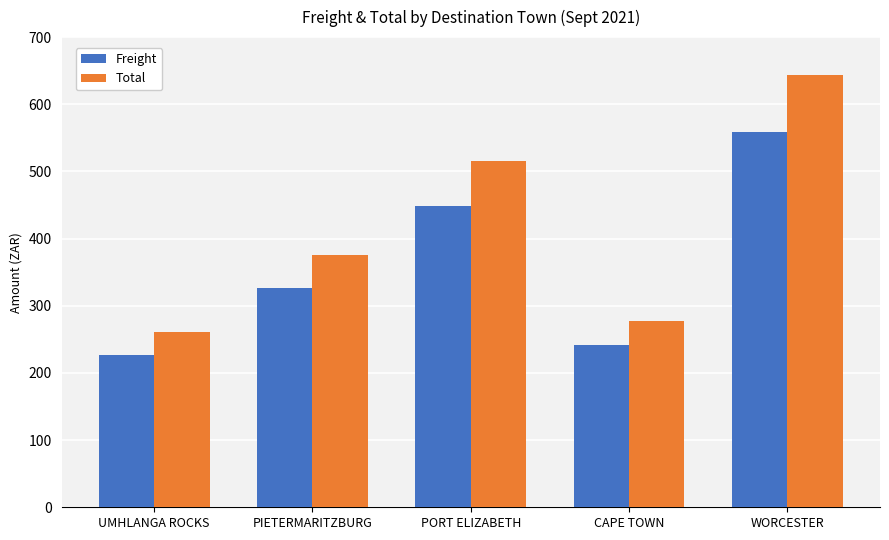

What are all the series names shown in the legend?

Freight, Total